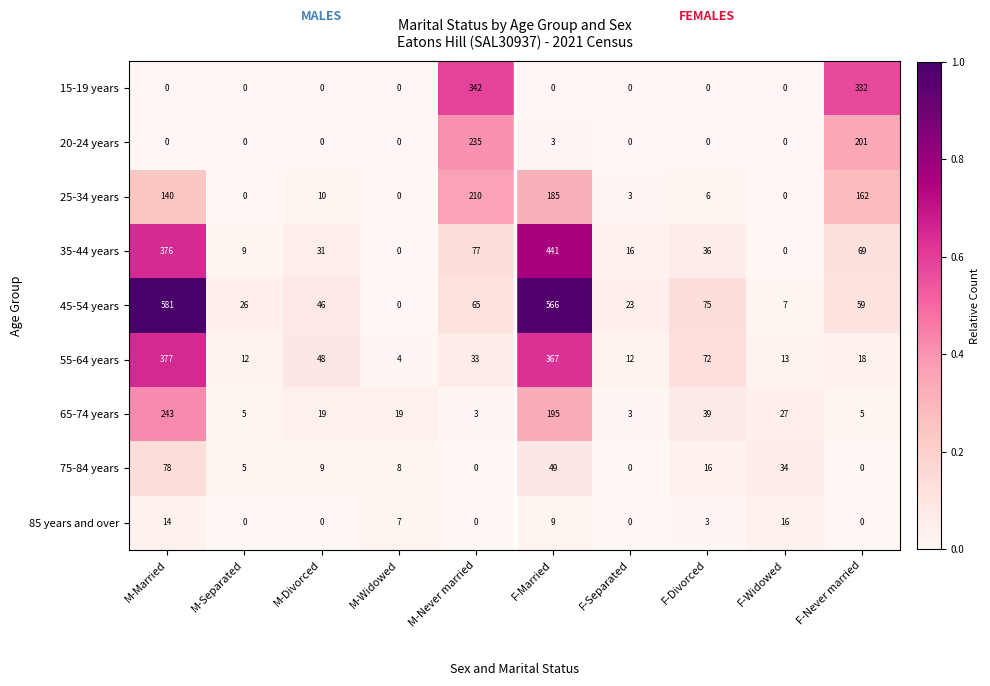

The value of 55-64 years at M-Married is 377. True or false?

True